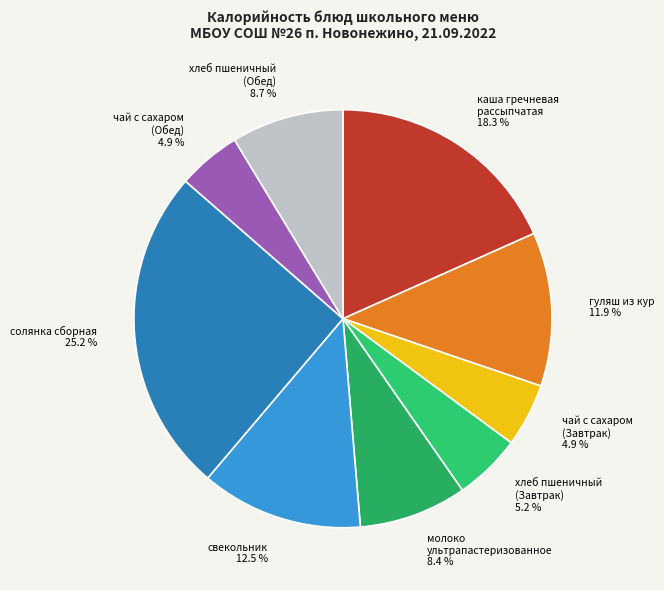

How many slices are in this pie chart?

9